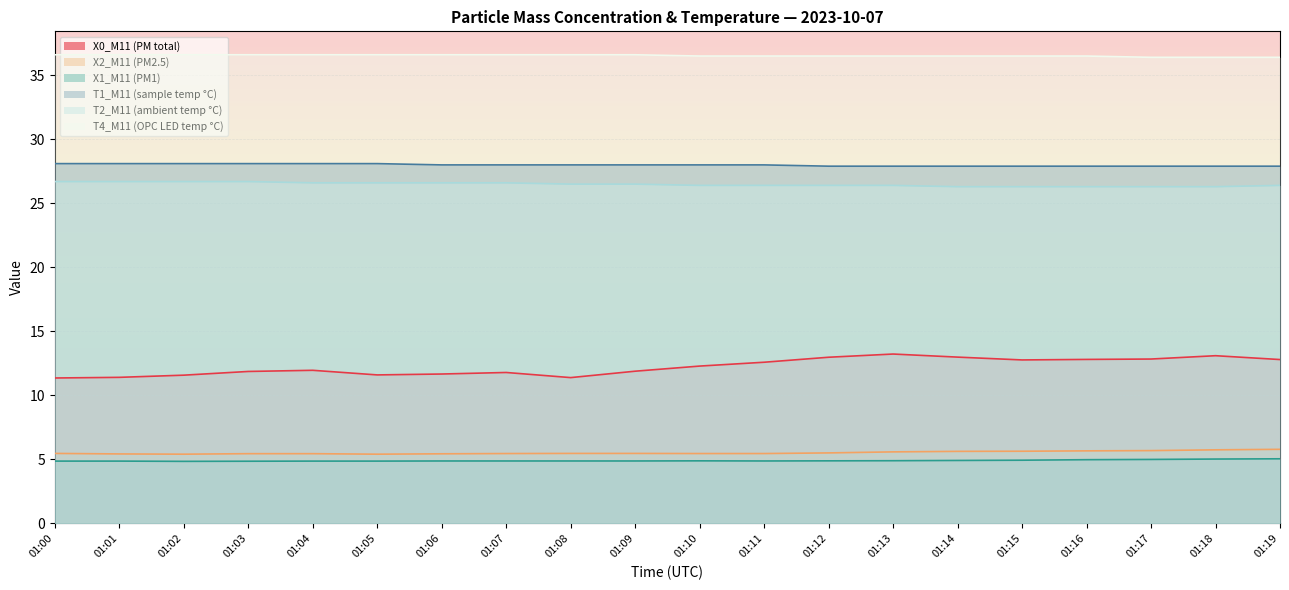

True or false: X2_M11 (PM2.5) and X0_M11 (PM total) intersect in this chart.

False